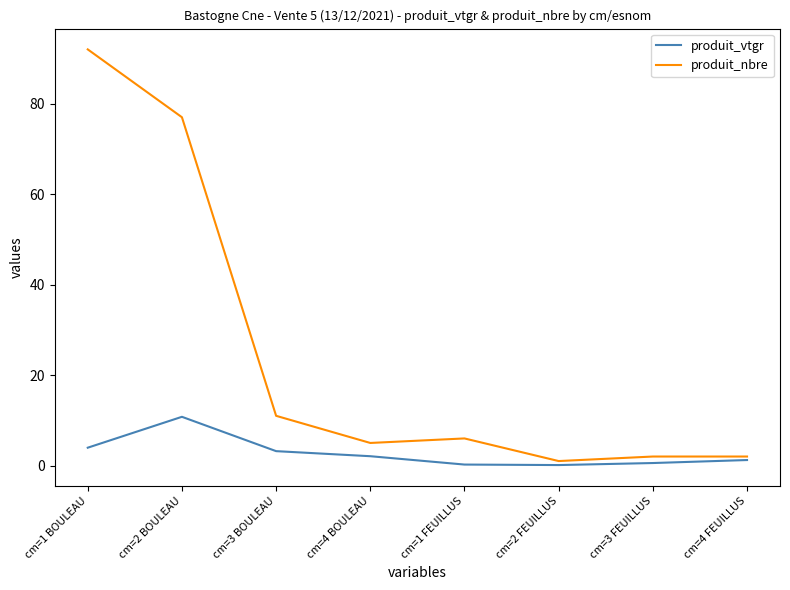

Count the number of categories in the chart.

8